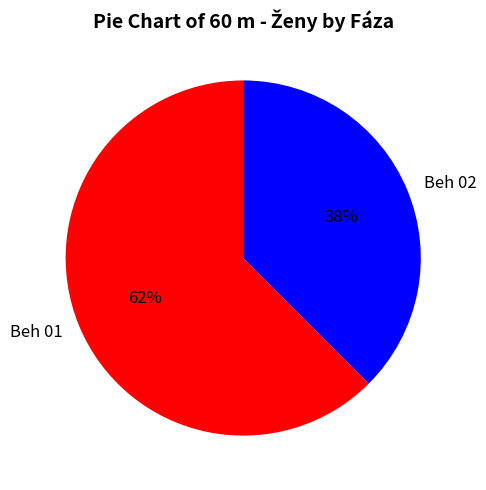

What percentage is the Beh 01 slice, to the nearest percent?

62%